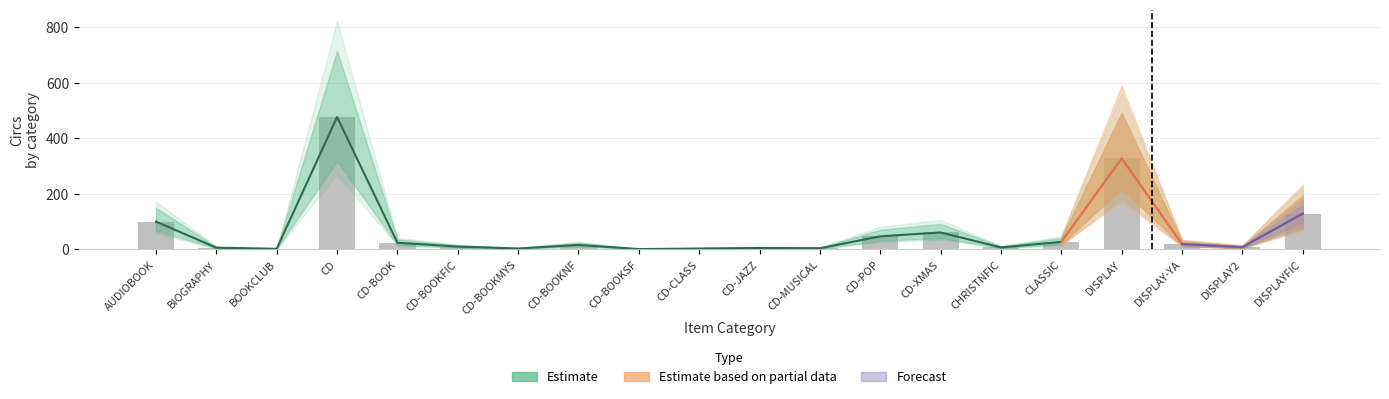

True or false: the data shows 47 at CLASSIC.

False